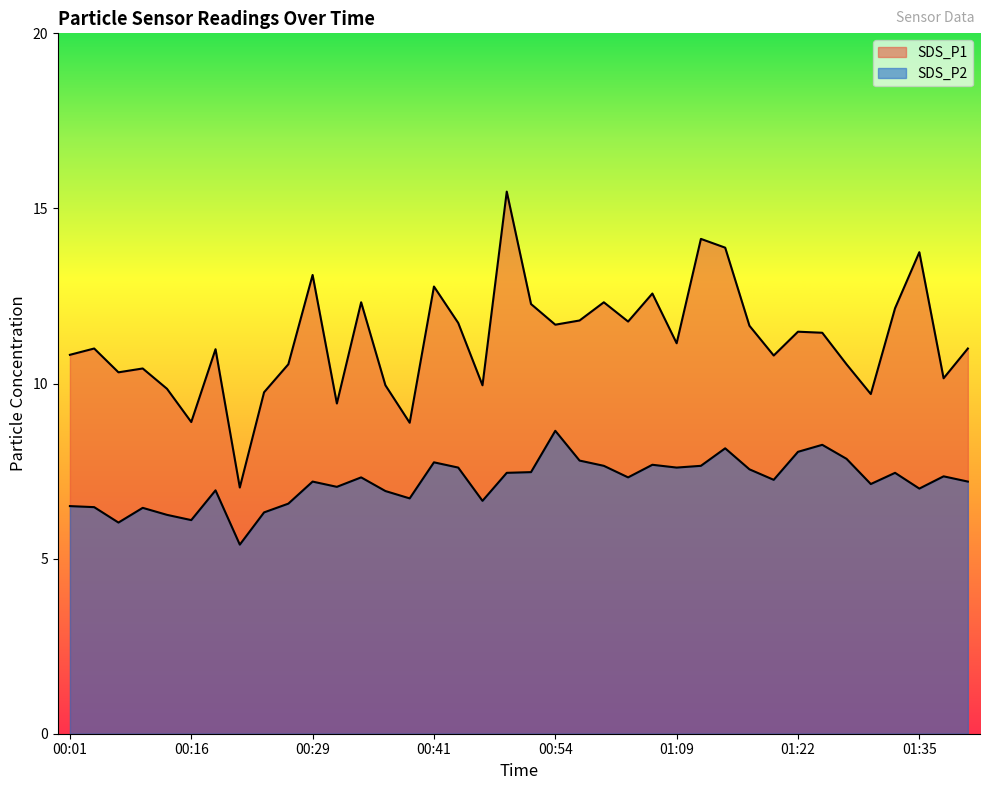

Is it true that SDS_P1 equals 10.6 at 01:27?

True